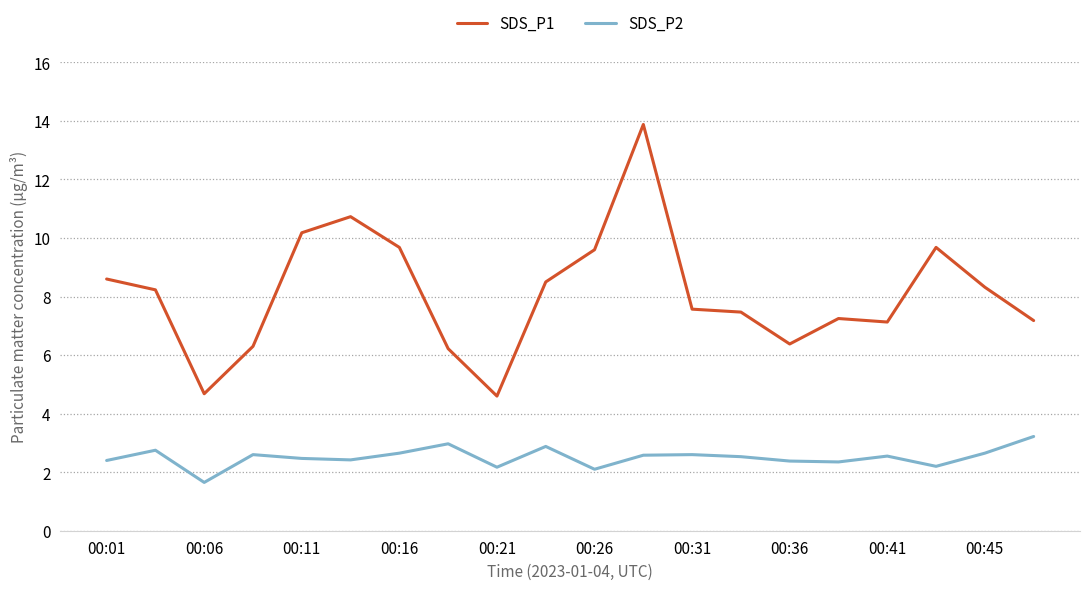

Rank the series by their maximum value, from highest to lowest.

SDS_P1, SDS_P2